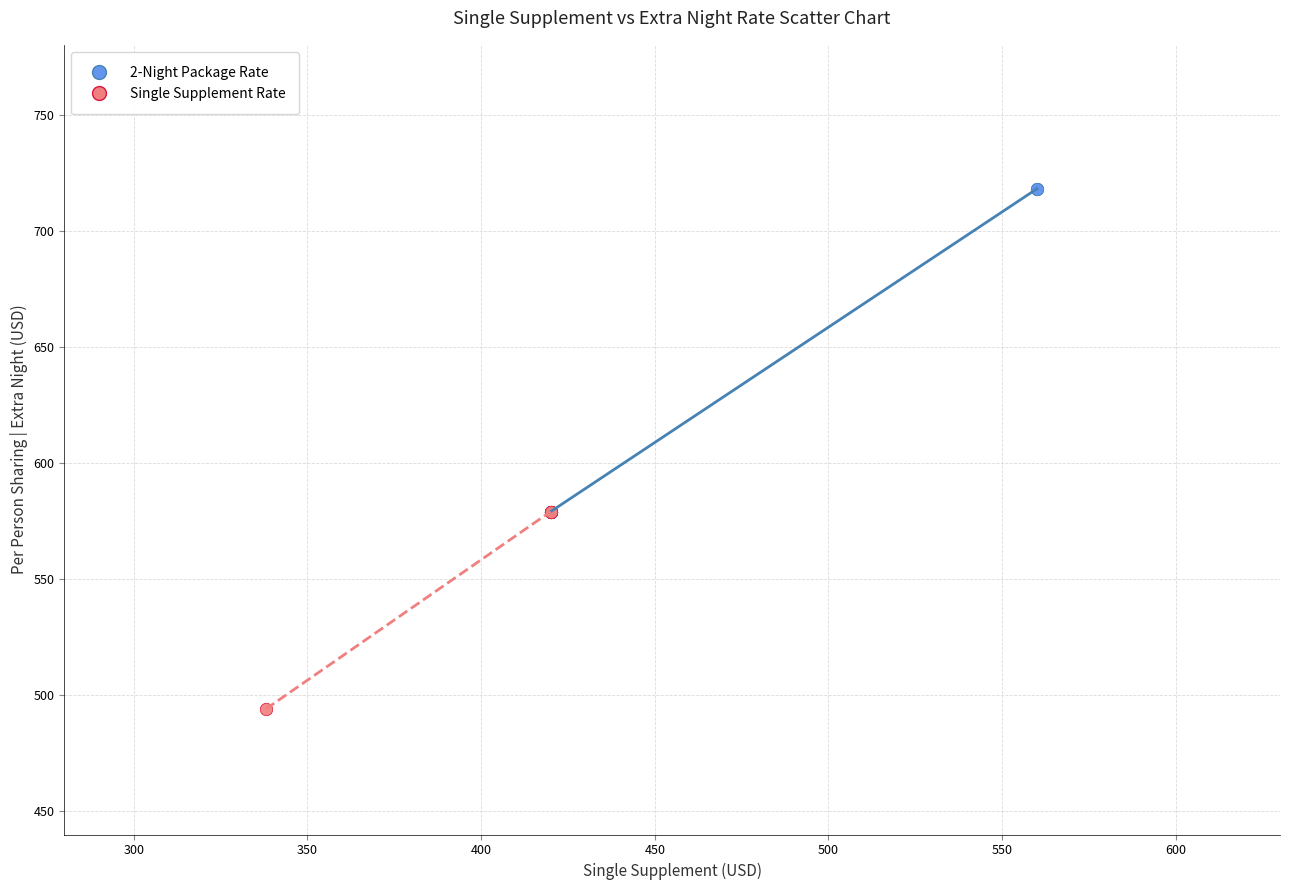

Which series contains the lowest Y value?

Single Supplement Rate